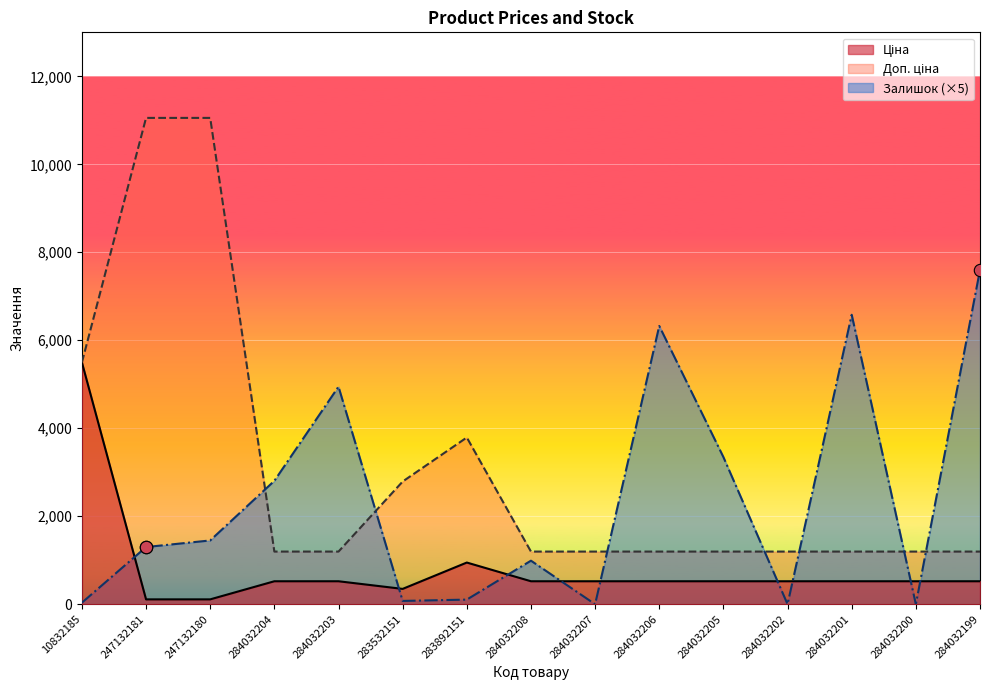

Which series contains the highest Y value?

Доп. ціна